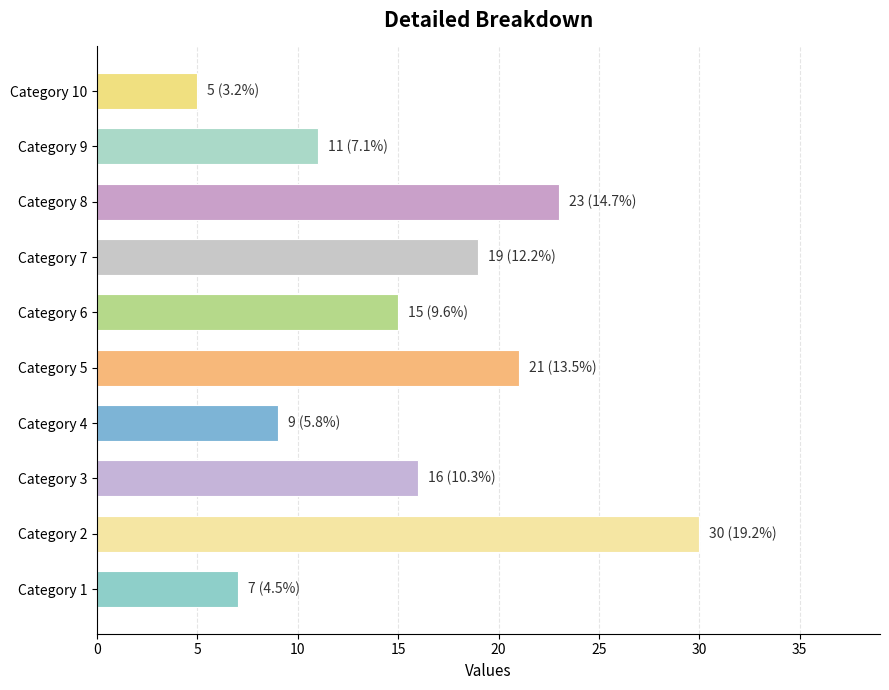

How many categories are shown in the chart?

10